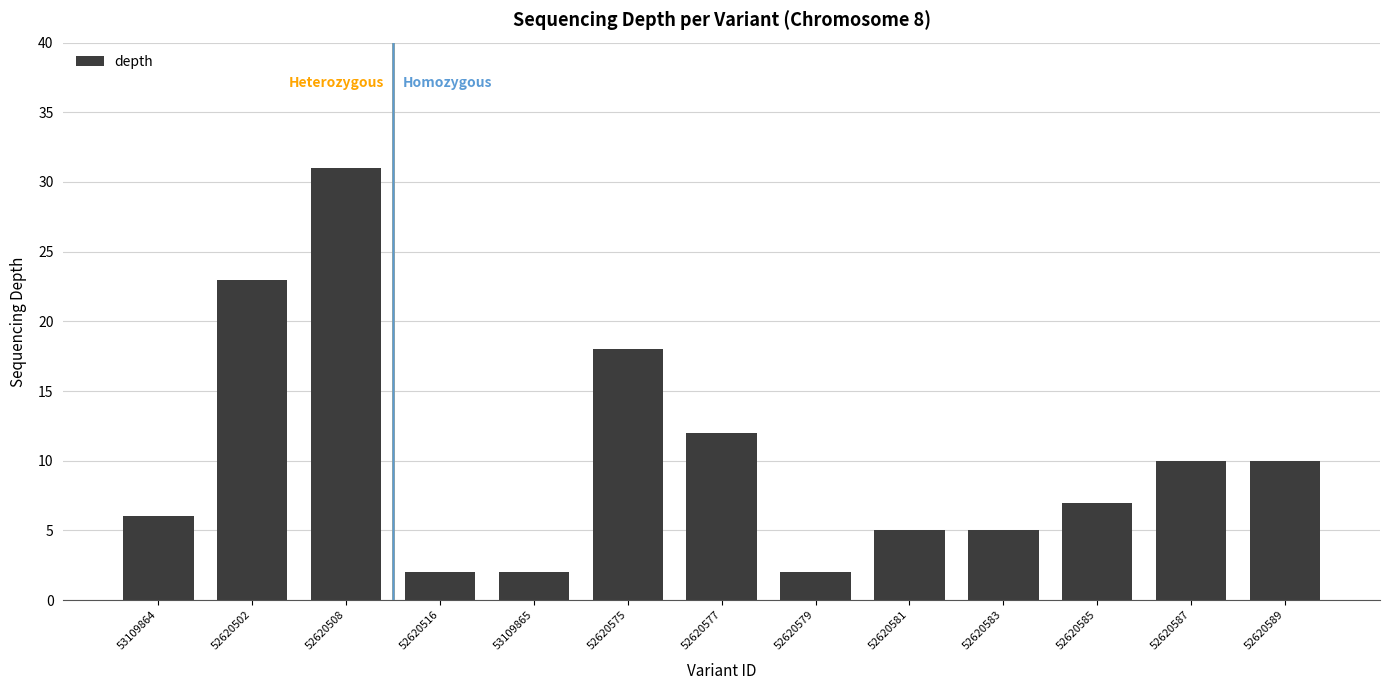

Which category has the highest value across all series?

52620508